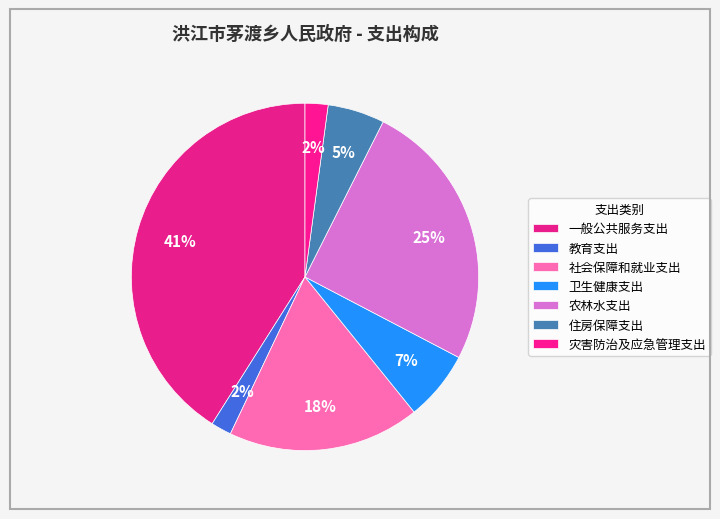

How many segments does this pie chart have?

7